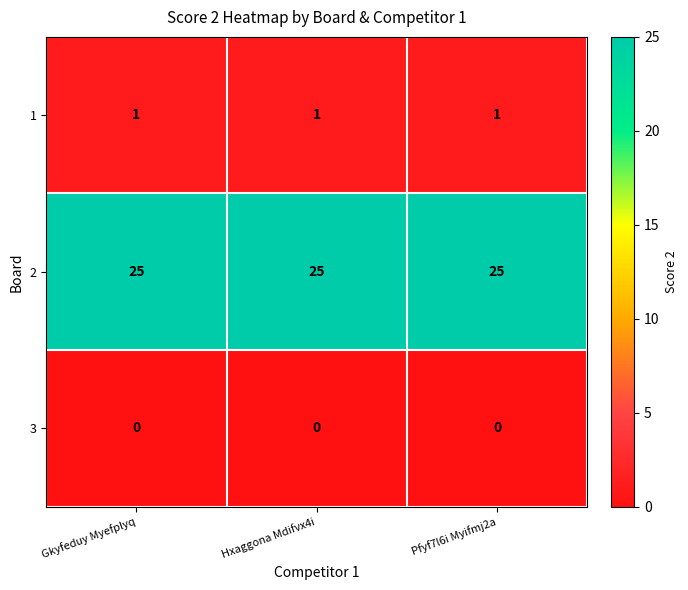

How many categories are shown in the chart?

3